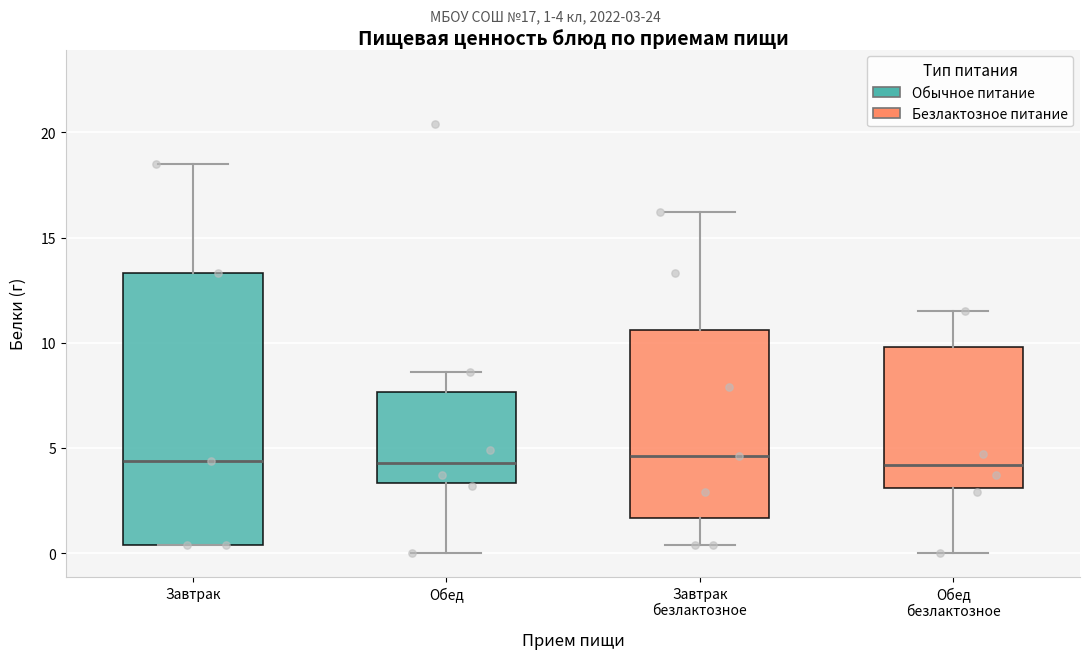

Where does the lower whisker of the box for Обед end on the y-axis? The values are not printed on the chart, so give them approximately, as read against the axis.

0.0